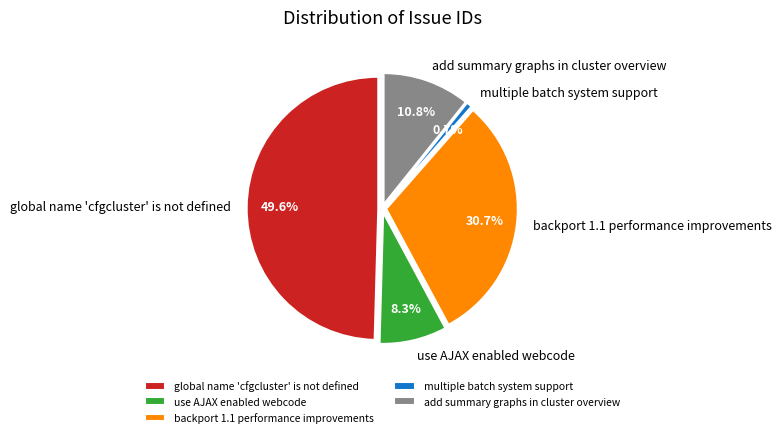

To the nearest percent, what is the difference between the multiple batch system support and global name 'cfgcluster' is not defined slice percentages?

49%